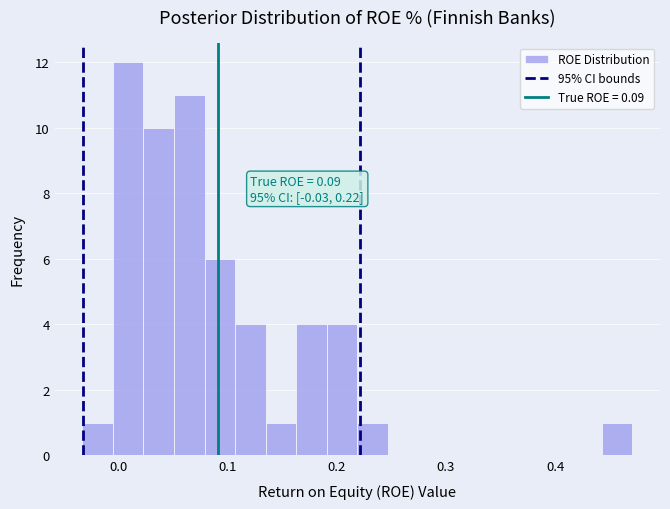

Read against the x-axis, roughly where is the centre of the tallest bar?

0.01